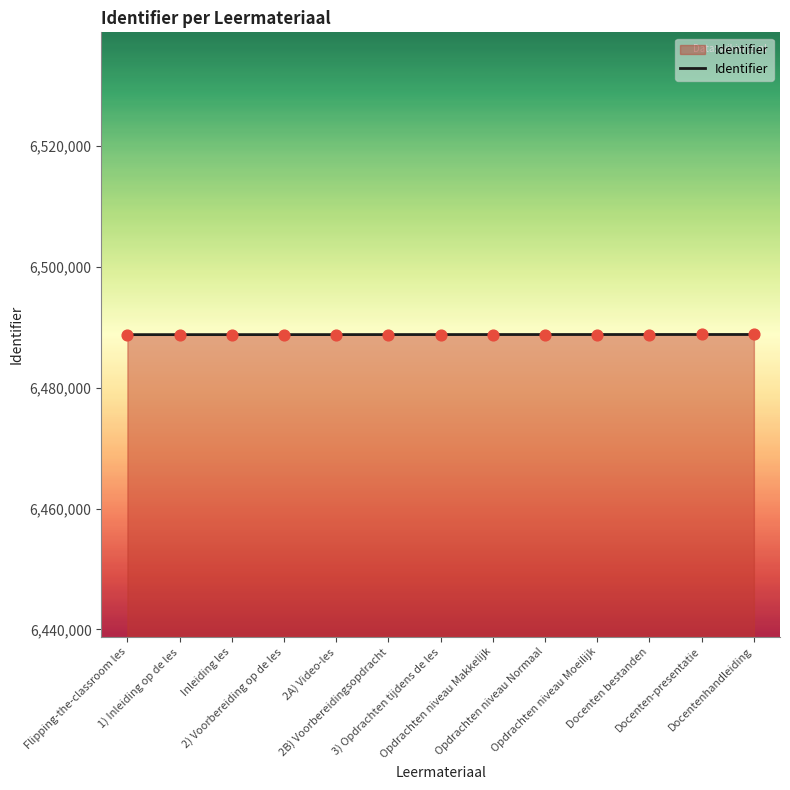

What is the ratio of the value at 2) Voorbereiding op de les to the value at 1) Inleiding op de les?

1.0